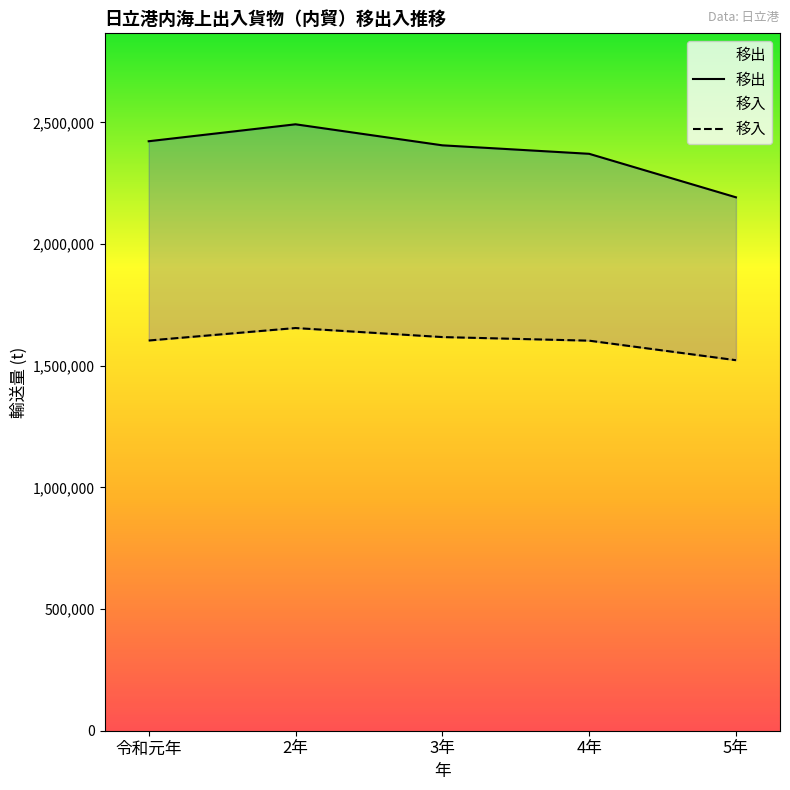

True or false: 移出 and 移入 cross at least once.

False